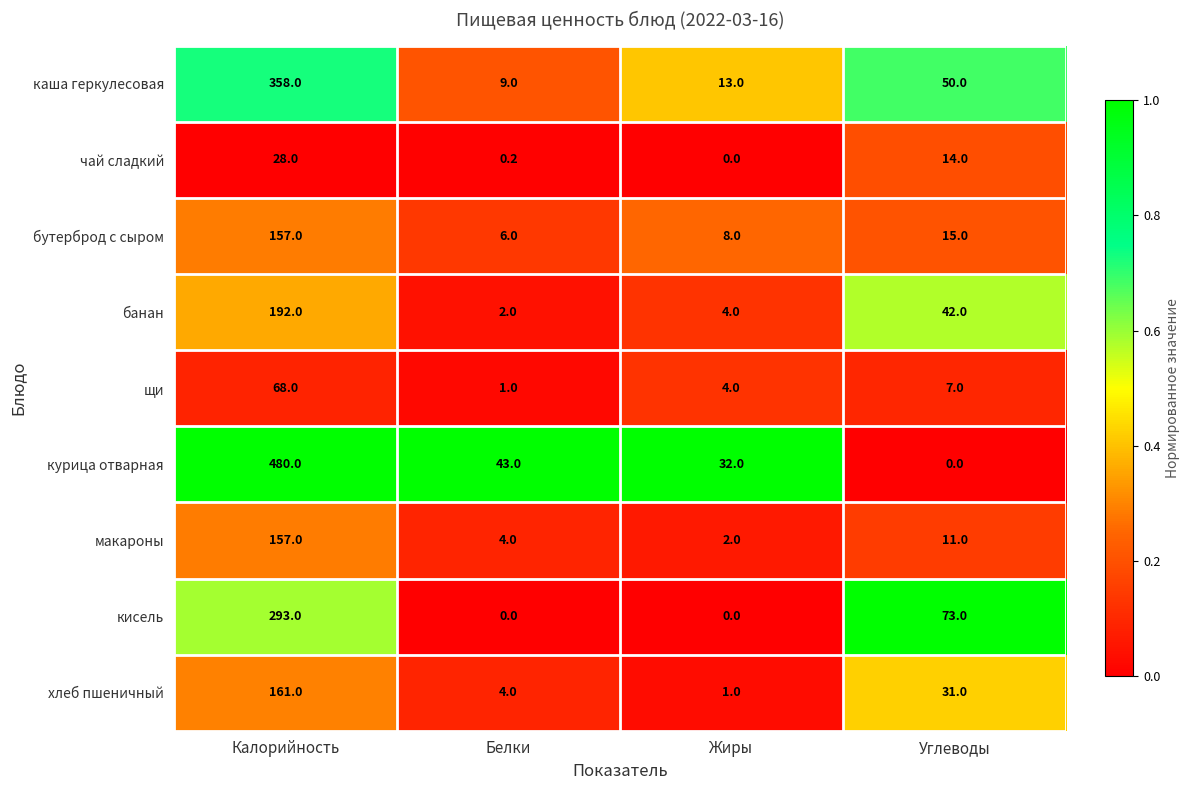

Is it true that курица отварная equals 15.0 at Белки?

False